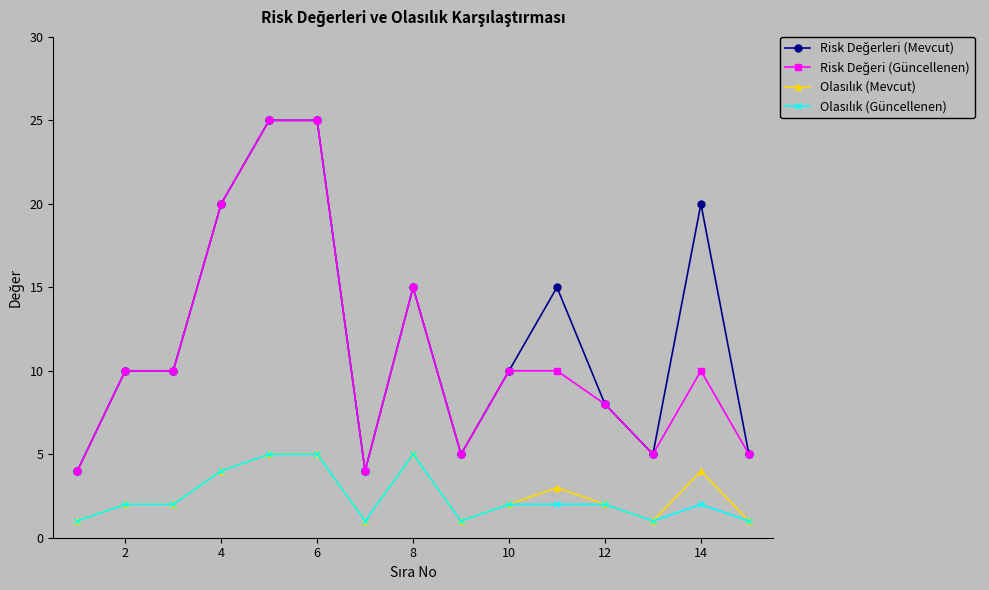

What is the maximum value shown in the chart?

25